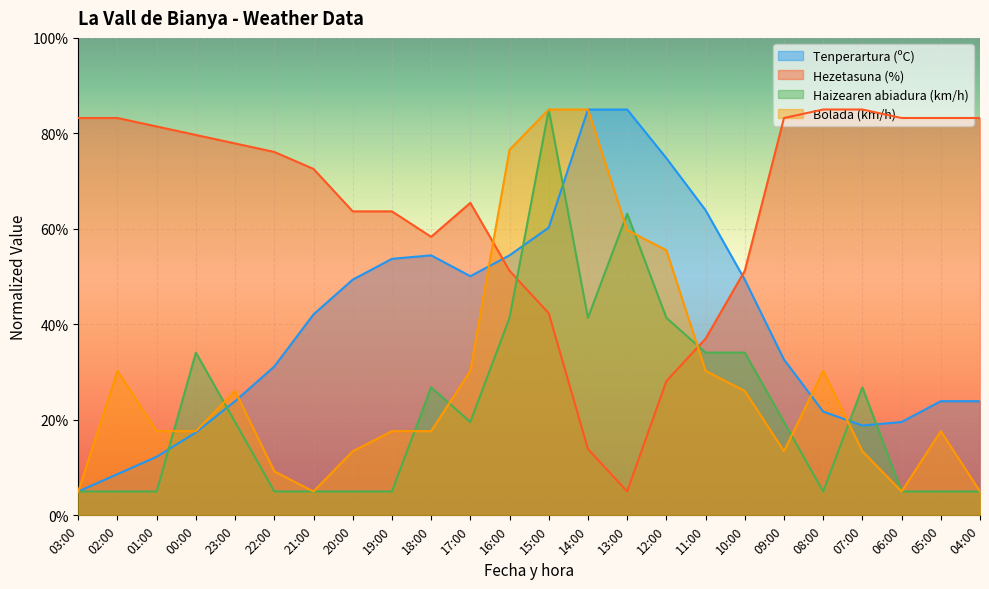

Which label corresponds to the smallest value in the chart?

03:00